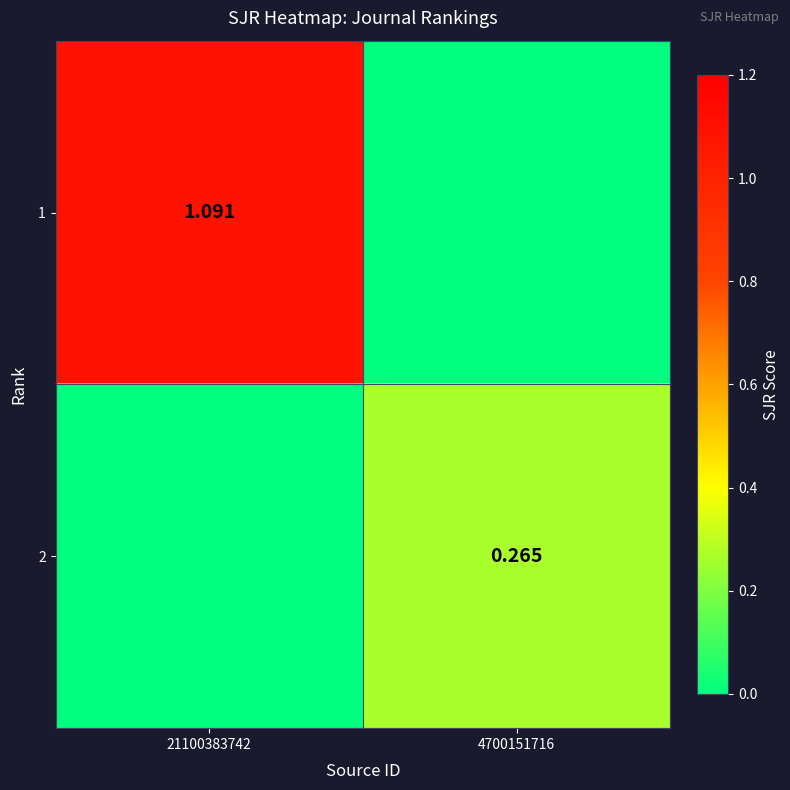

Rank the series by their average value, from lowest to highest.

2, 1